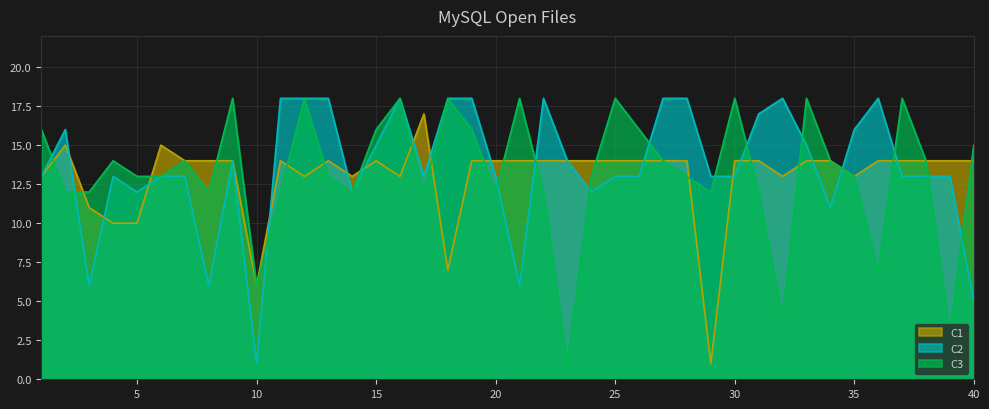

List the series in order of their peak value, highest first.

C2, C3, C1